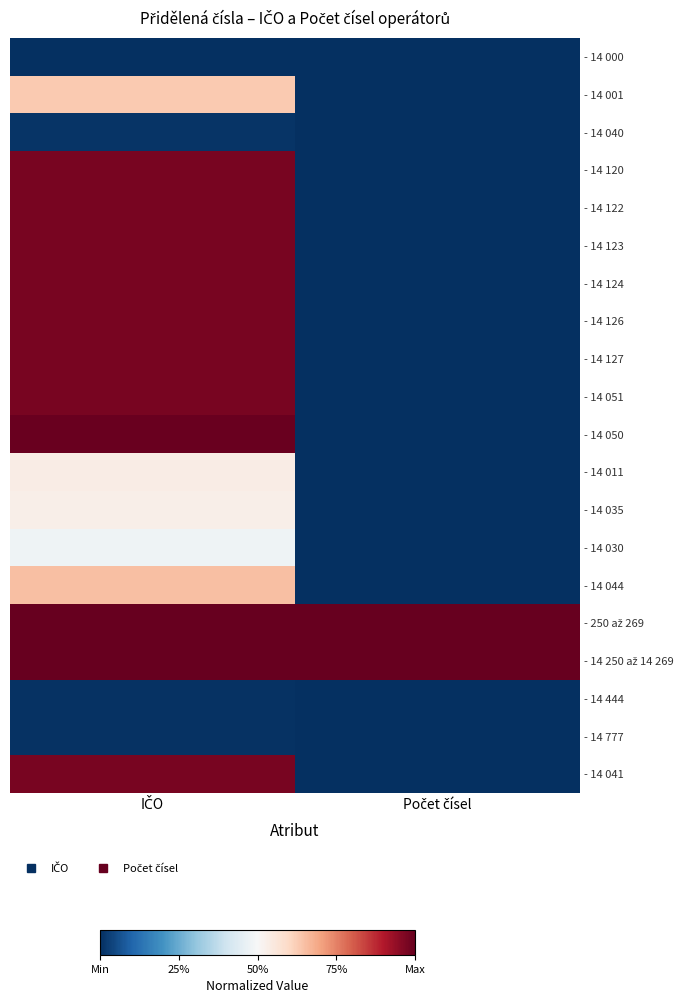

Rank the series by their maximum value, from highest to lowest.

- 250 až 269, - 14 250 až 14 269, - 14 050, - 14 120, - 14 122, - 14 123, - 14 124, - 14 126, - 14 127, - 14 041, - 14 051, - 14 044, - 14 001, - 14 011, - 14 035, - 14 030, - 14 040, - 14 444, - 14 777, - 14 000